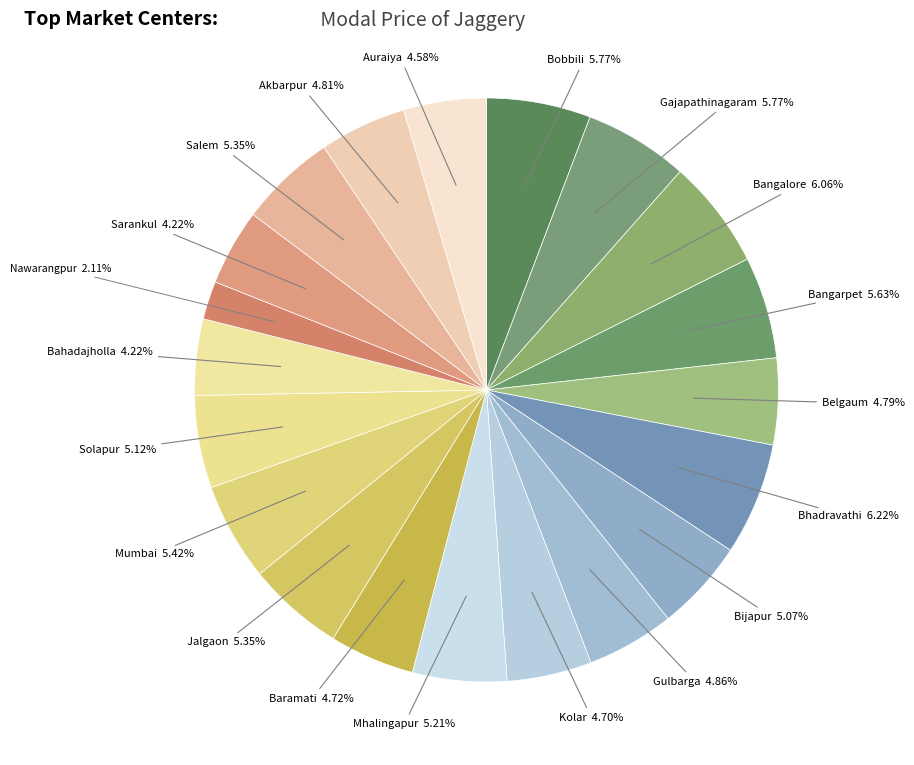

Rank the categories by value from highest to lowest.

Bhadravathi, Bangalore, Bobbili, Gajapathinagaram, Bangarpet, Mumbai, Jalgaon, Salem, Mhalingapur, Solapur, Bijapur, Gulbarga, Akbarpur, Belgaum, Baramati, Kolar, Auraiya, Bahadajholla, Sarankul, Nawarangpur